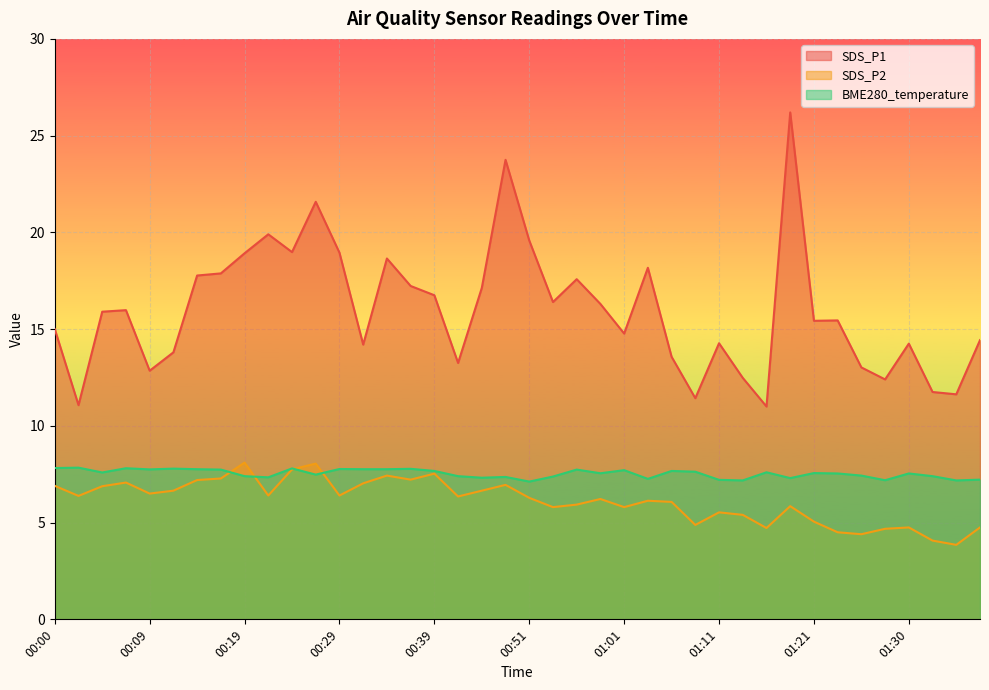

Which series changed the most between 01:23 and 01:35?

SDS_P1